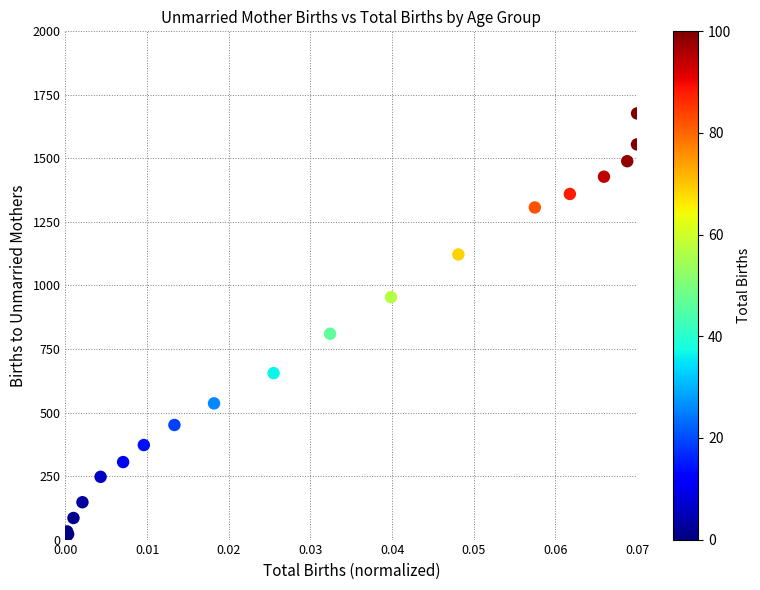

What Y value in the scatter plot is closest to 838?

810